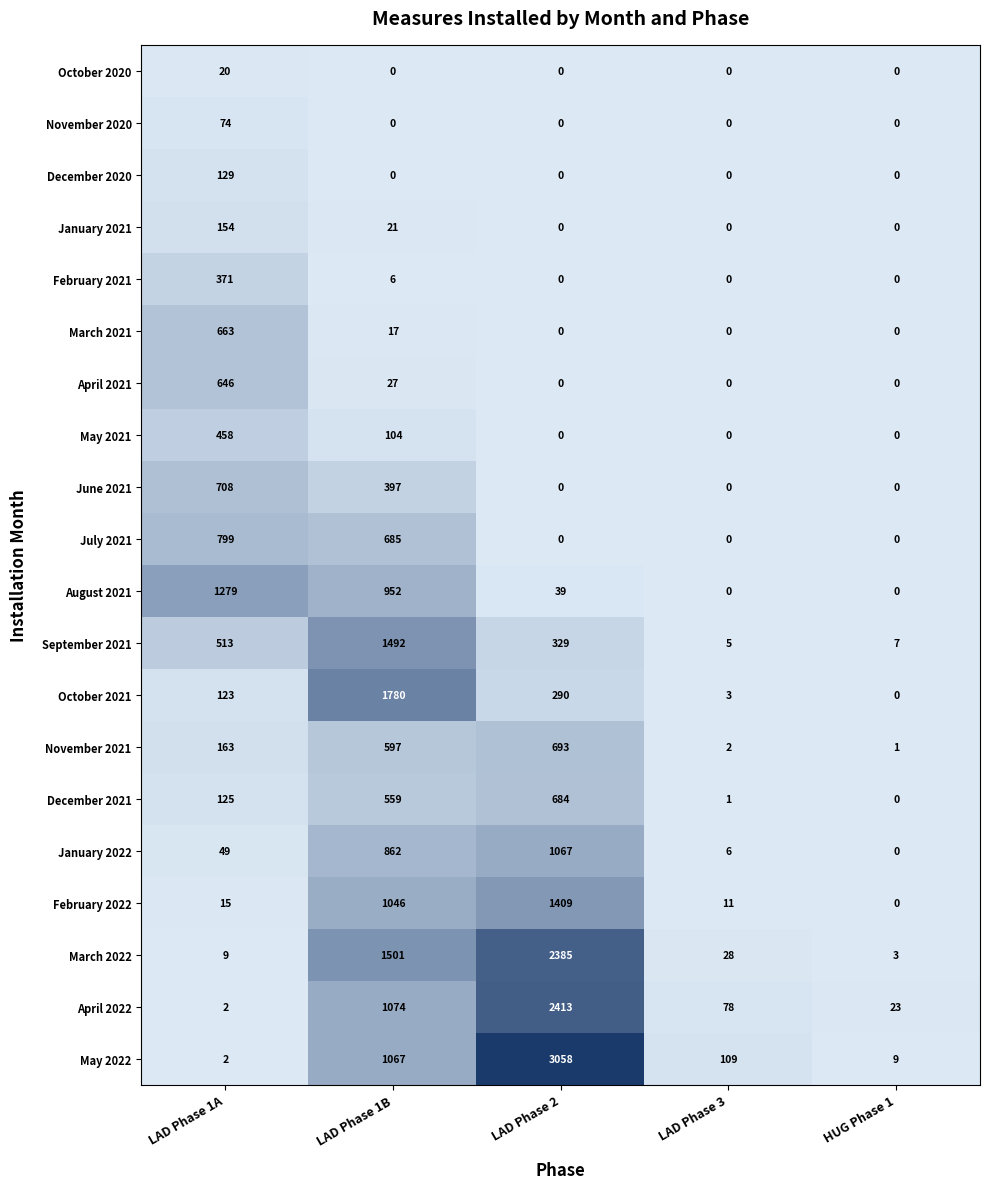

How many data points does each series have?

5